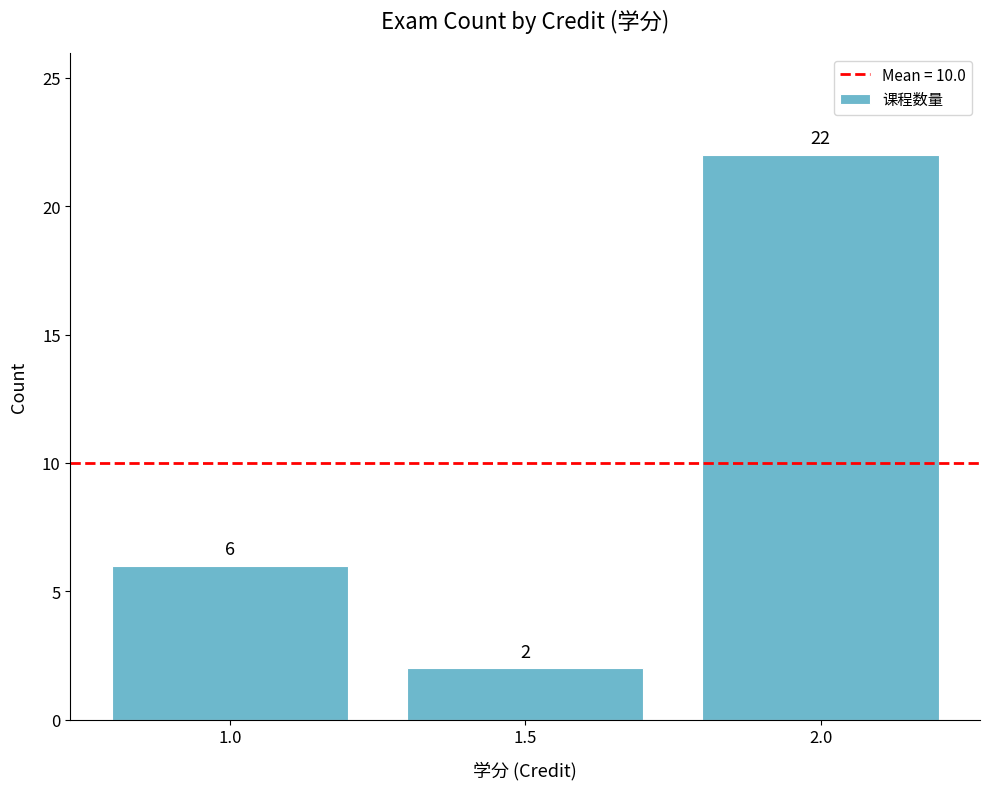

List the labels in order of value, largest first.

2.0, 1.0, 1.5